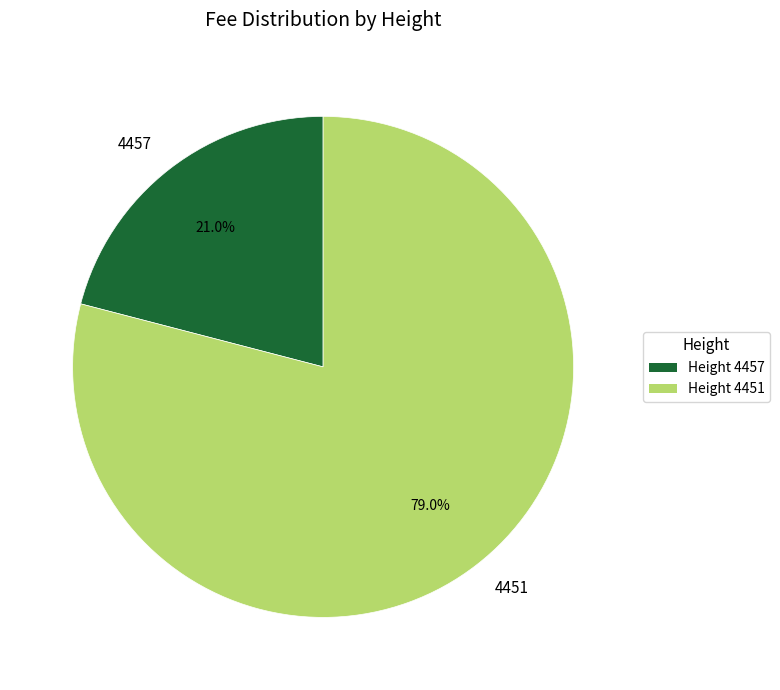

Combined, do 4451 and 4457 account for over 50%?

Yes